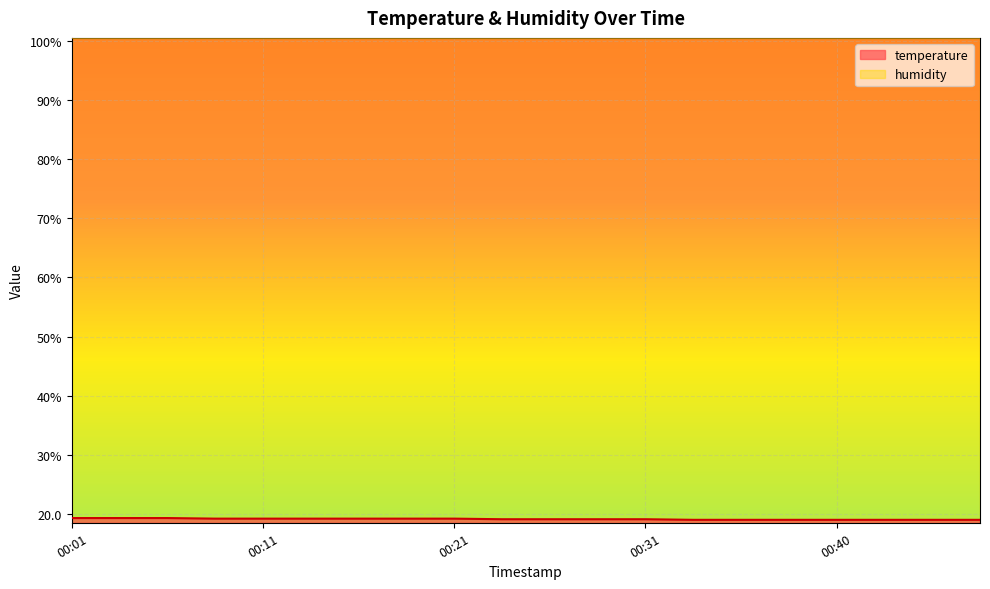

Reading left to right, extract all data points from this chart.

00:01=19.3	00:04=19.3	00:06=19.3	00:09=19.2	00:11=19.2	00:14=19.2	00:16=19.2	00:18=19.2	00:21=19.2	00:23=19.1	00:26=19.1	00:28=19.1	00:31=19.1	00:33=19.0	00:36=19.0	00:38=19.0	00:40=19.0	00:43=19.0	00:45=19.0	00:48=19.0